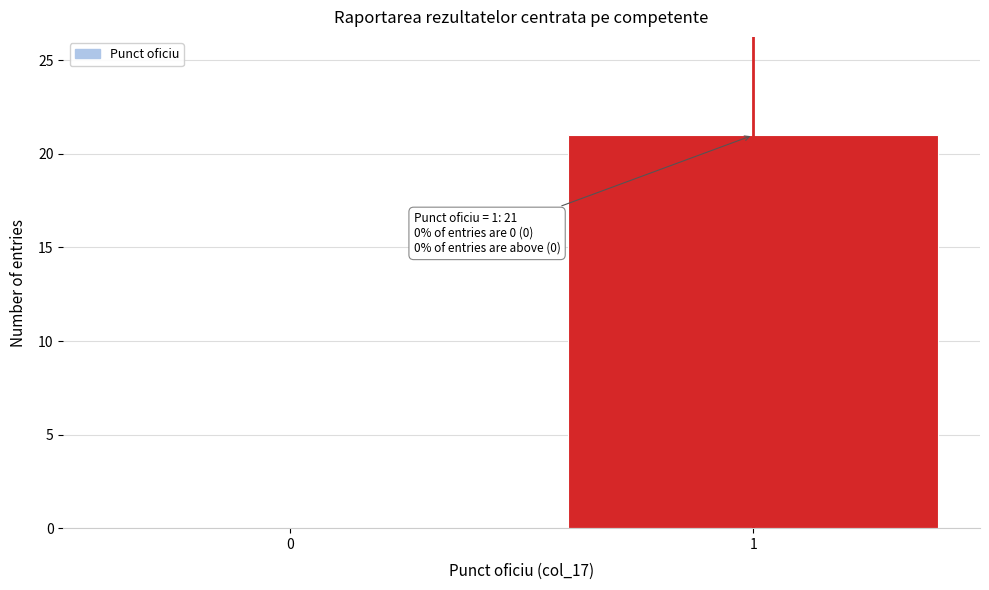

Reading left to right, what are all the values shown in this chart?

0=0	1=21